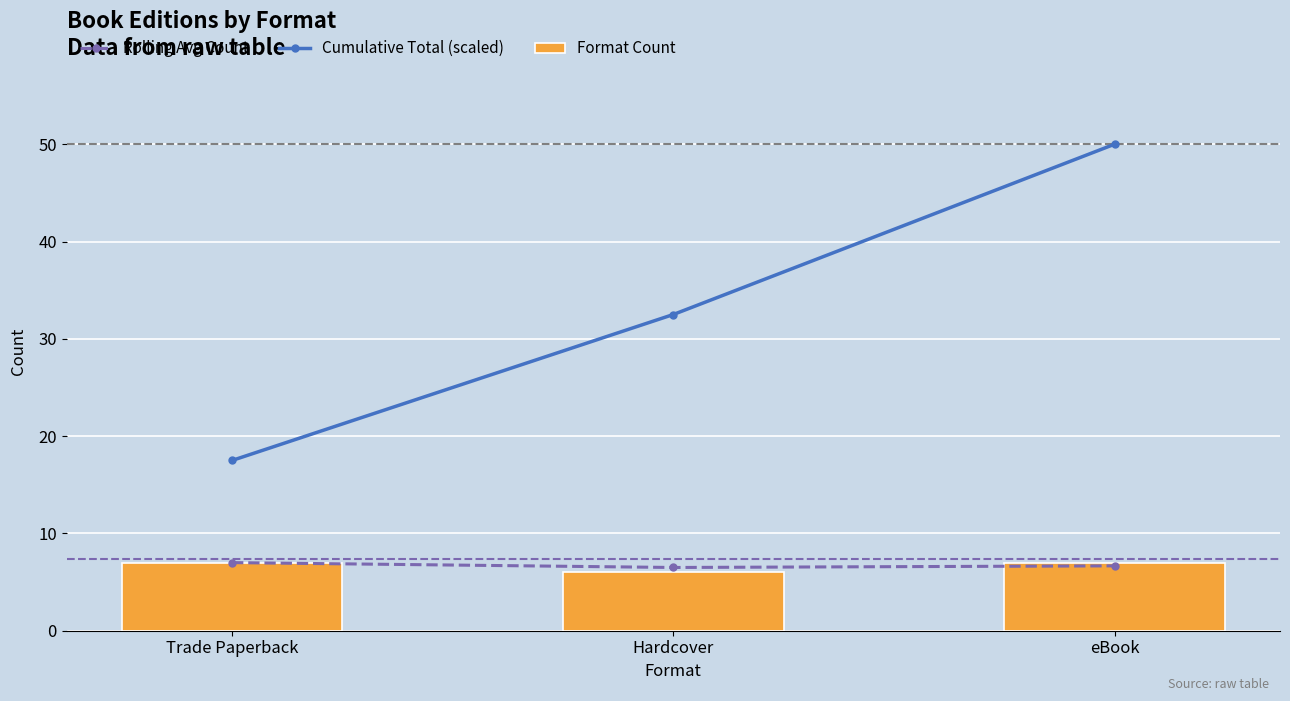

What is the value of the Rolling Avg Count bar at the 3rd from the left?

6.7